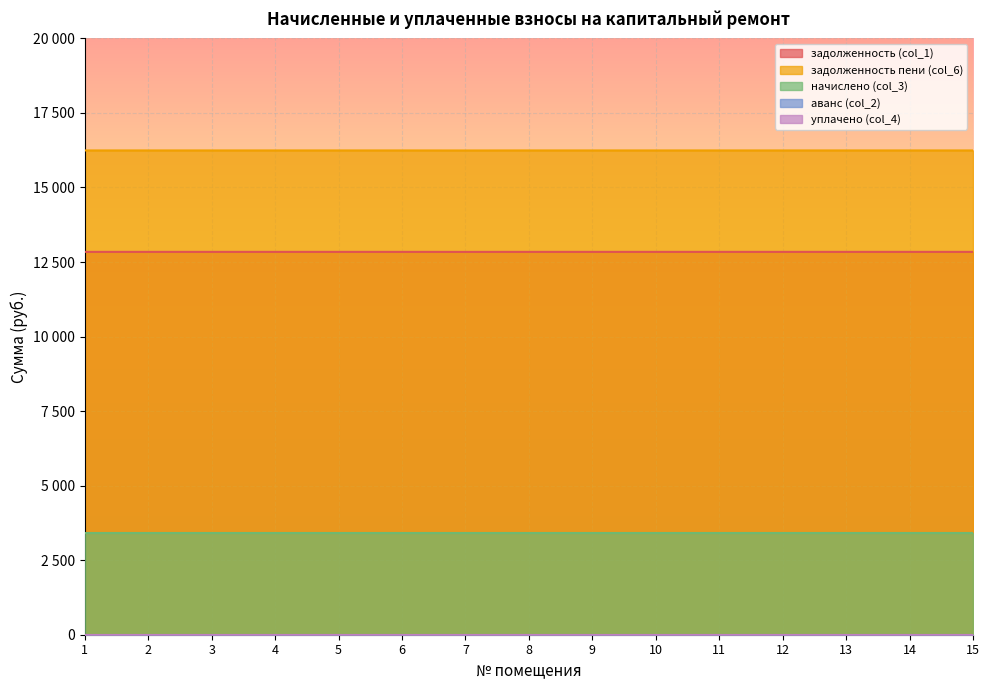

At which label does уплачено (col_4) reach its peak?

1